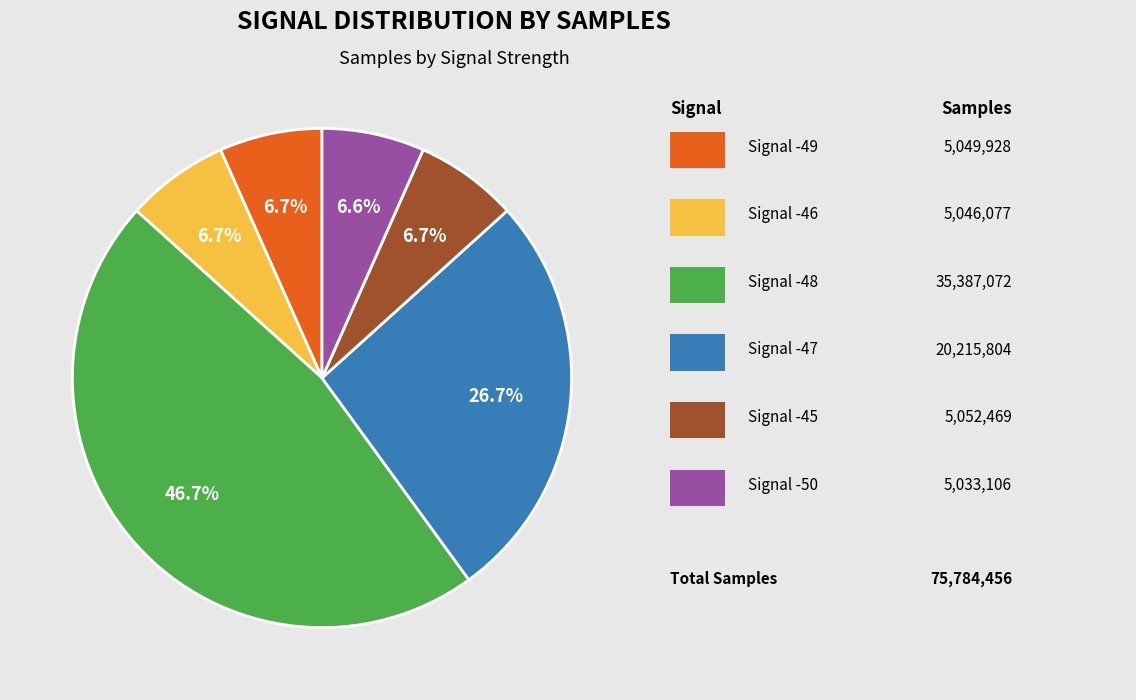

Is there a majority slice in this chart?

No